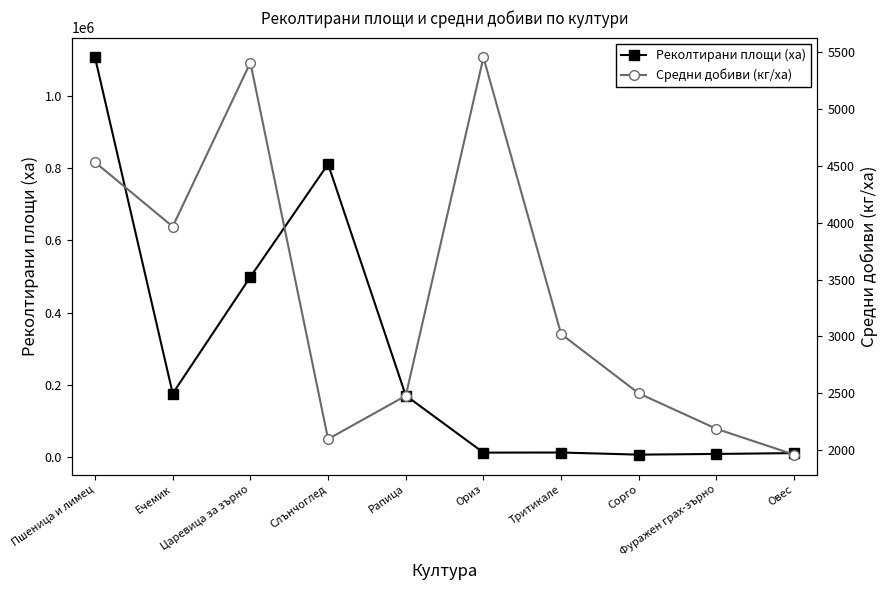

What is the difference between the maximum and minimum values in the Реколтирани площи (ха) series?

1099095